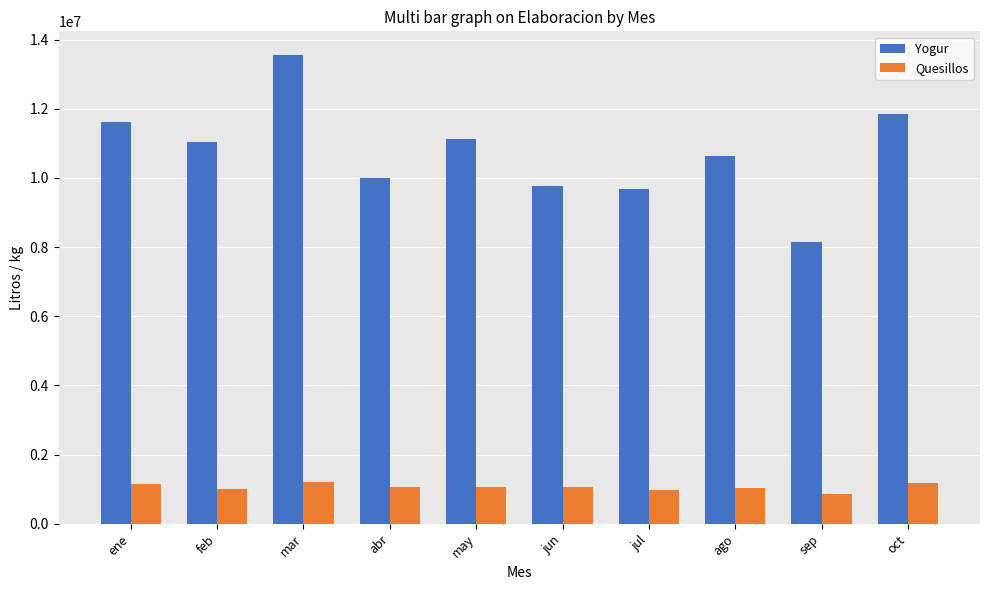

What are all the series names shown in the legend?

Yogur, Quesillos